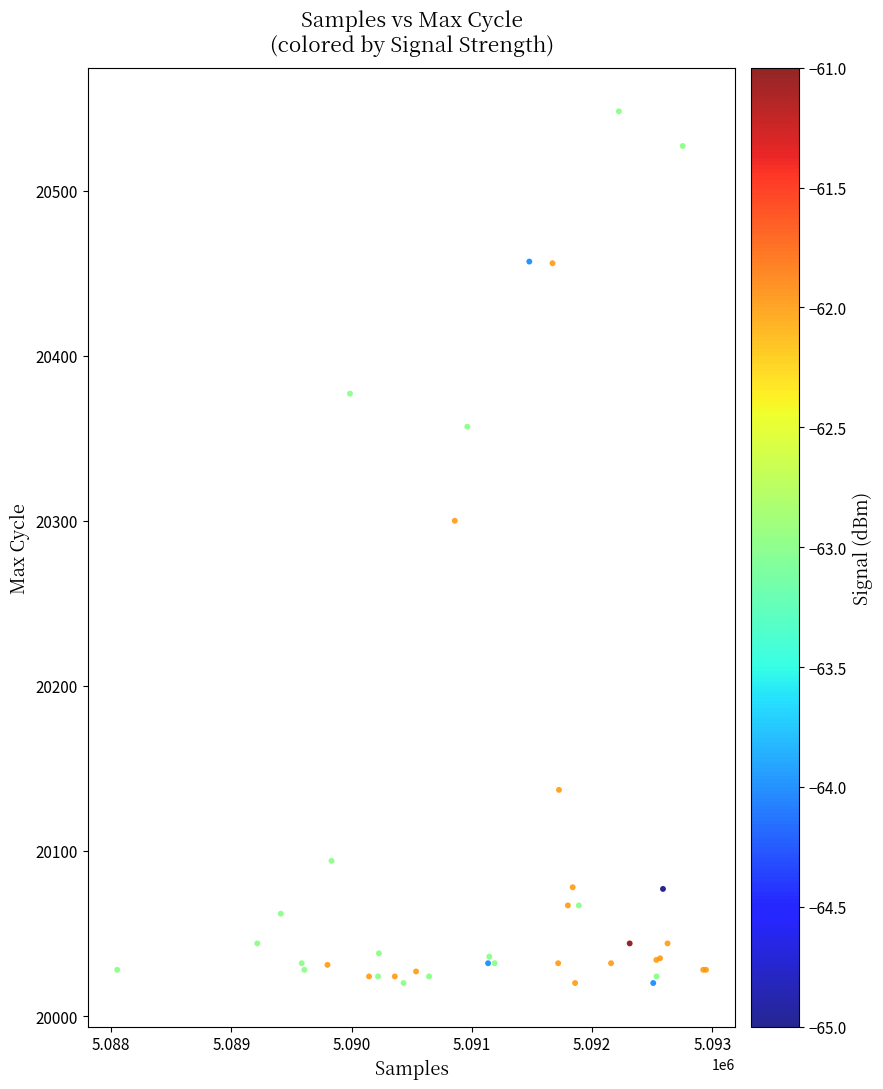

What Y value in the scatter plot is closest to 20284?

20300